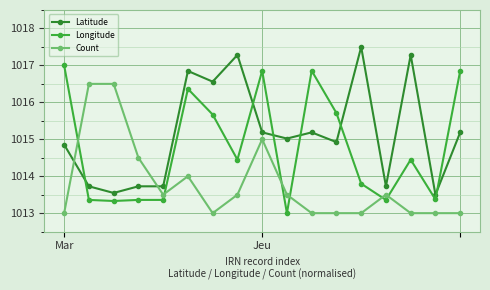

What is the value of the Count point at the 4th from the left?

1014.5